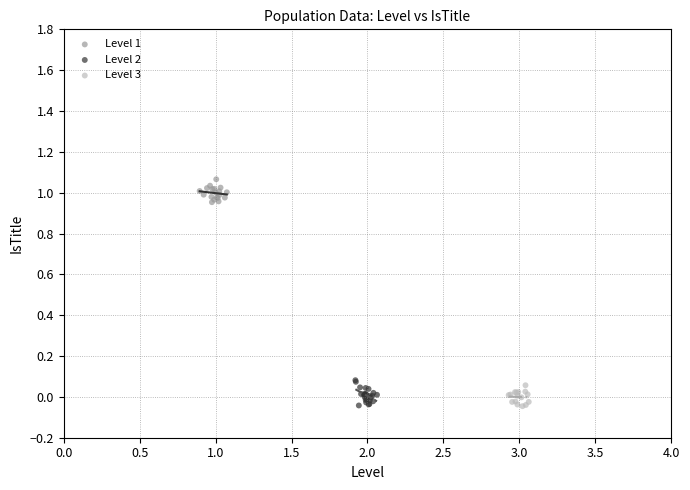

Which series contains the highest Y value?

Level 1